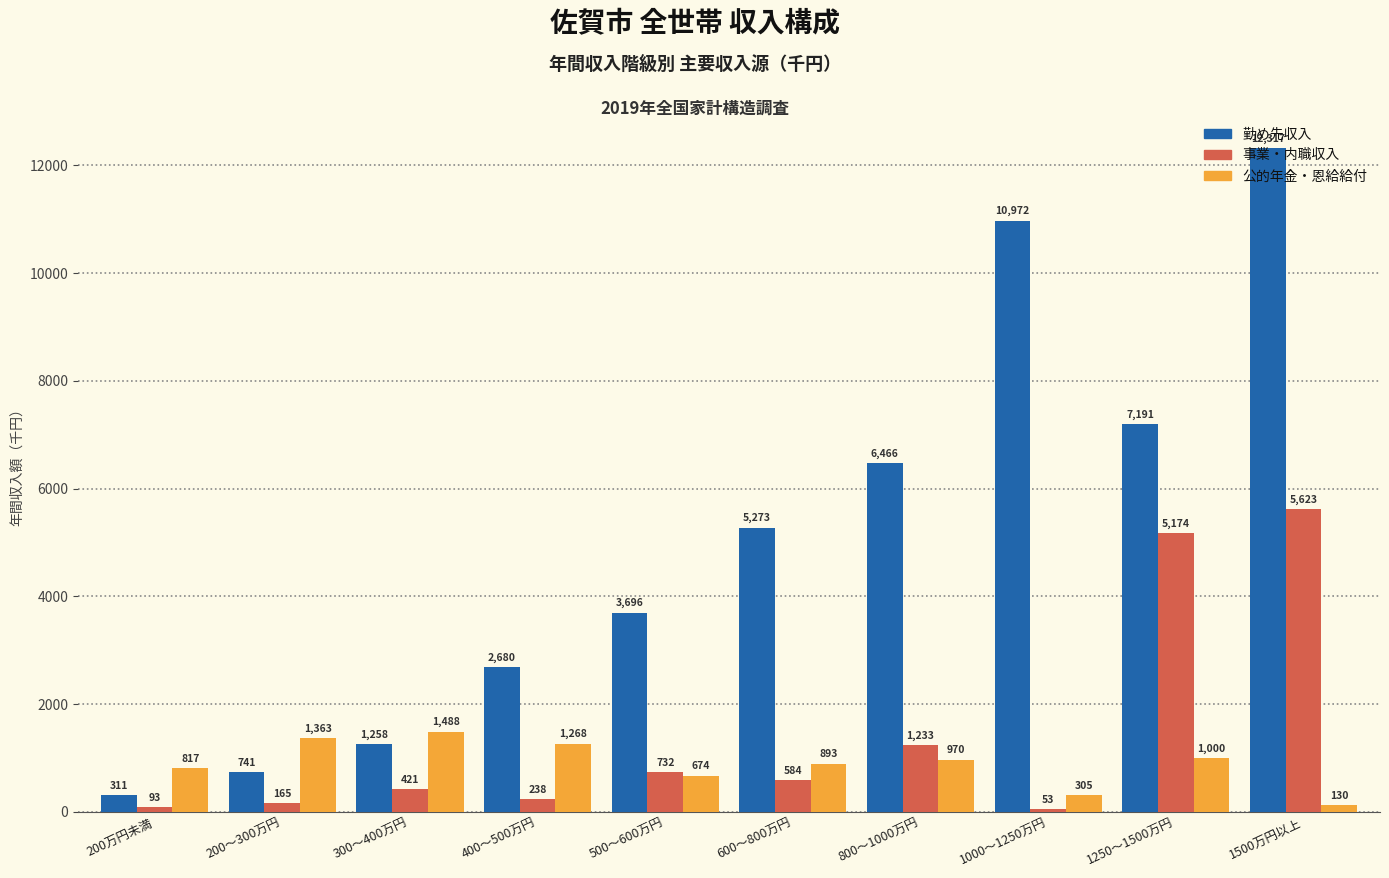

Reading left to right, what are all the values shown in this chart?

勤め先収入: 200万円未満=311	200～300万円=741	300～400万円=1258	400～500万円=2680	500～600万円=3696	600～800万円=5273	800～1000万円=6466	1000～1250万円=10972	1250～1500万円=7191	1500万円以上=12317
事業・内職収入: 200万円未満=93	200～300万円=165	300～400万円=421	400～500万円=238	500～600万円=732	600～800万円=584	800～1000万円=1233	1000～1250万円=53	1250～1500万円=5174	1500万円以上=5623
公的年金・恩給給付: 200万円未満=817	200～300万円=1363	300～400万円=1488	400～500万円=1268	500～600万円=674	600～800万円=893	800～1000万円=970	1000～1250万円=305	1250～1500万円=1000	1500万円以上=130